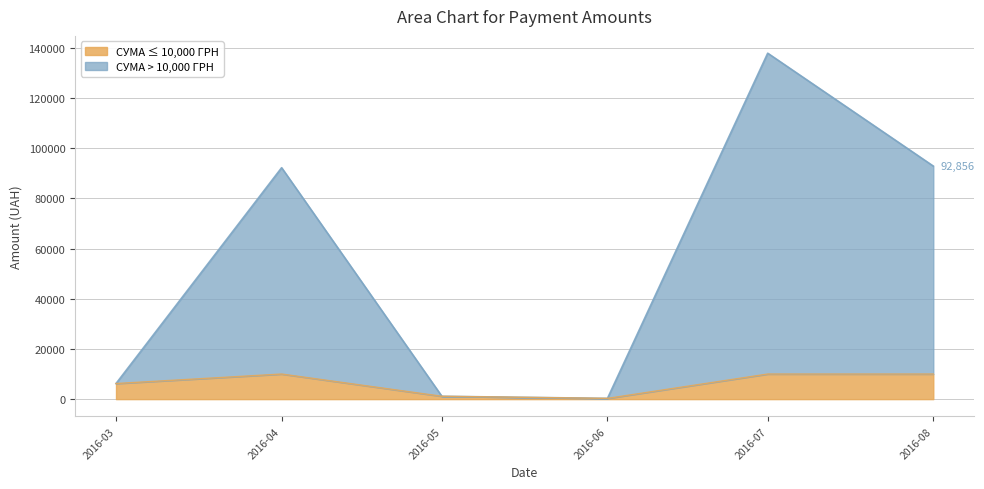

Reading right to left, list the values for the СУМА ≤ 10,000 ГРН series.

2016-08=10000.0	2016-07=10000.0	2016-06=300.0	2016-05=1134.2	2016-04=10000.0	2016-03=6218.4